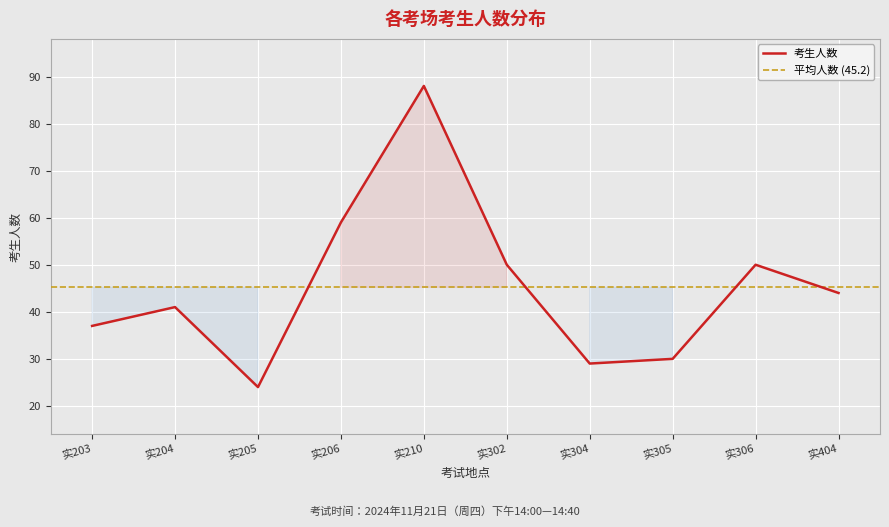

Does the chart display data point markers on the line(s)?

No